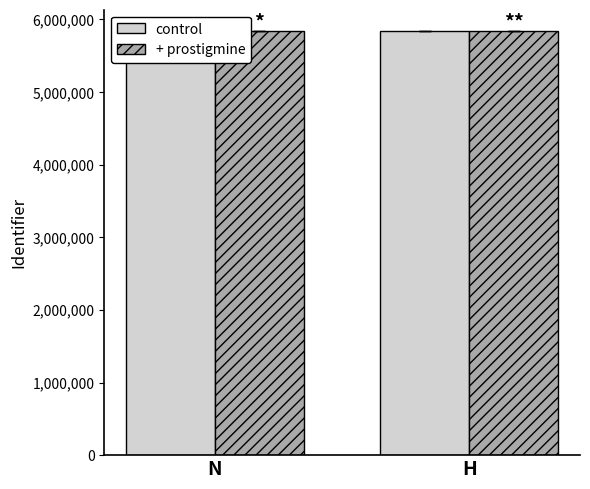

Rank the series at H from highest to lowest value.

control, + prostigmine